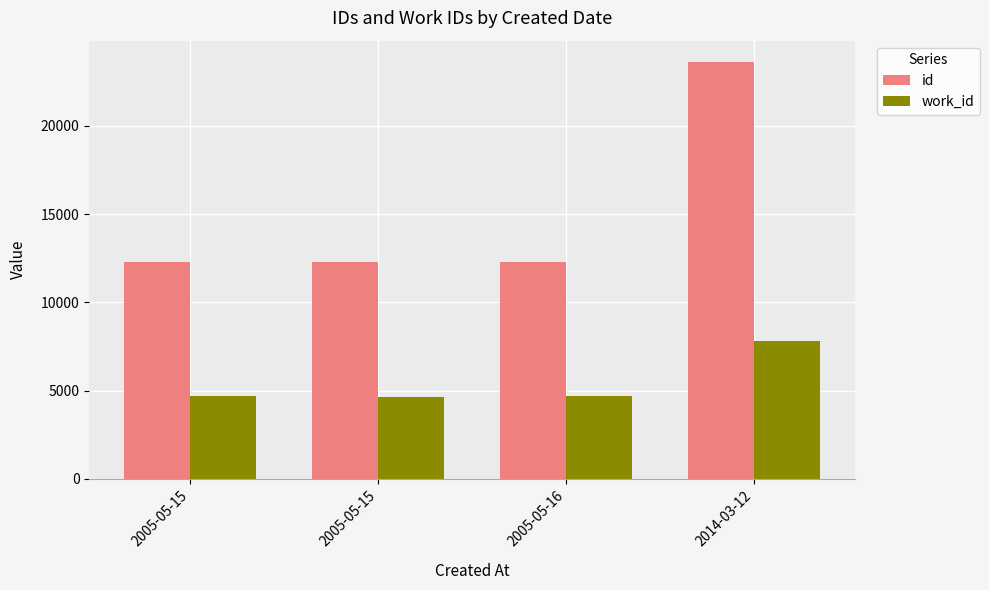

At how many categories does at least one series exceed 16263?

1